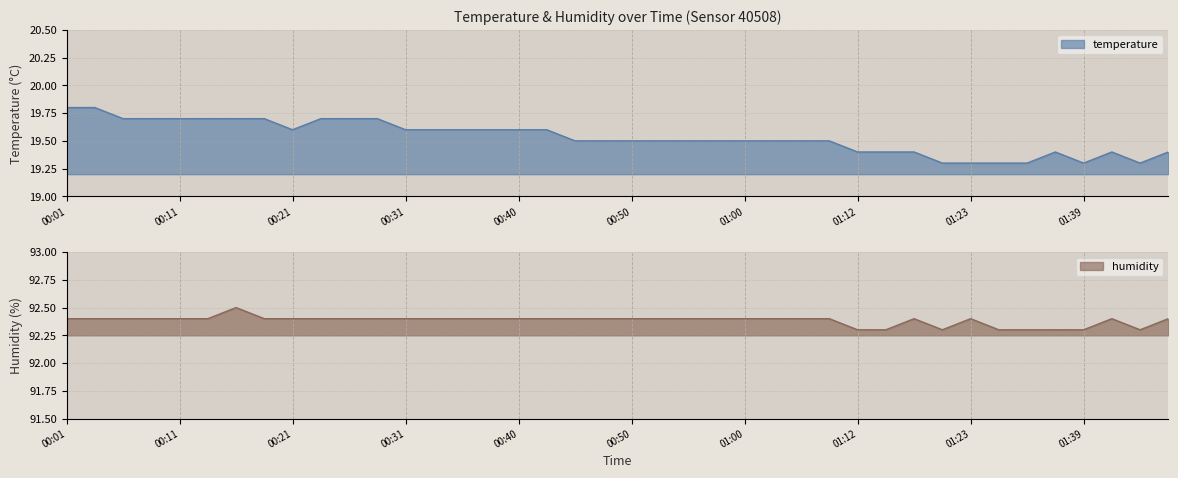

What is the label of the 36th point from the right?

00:11